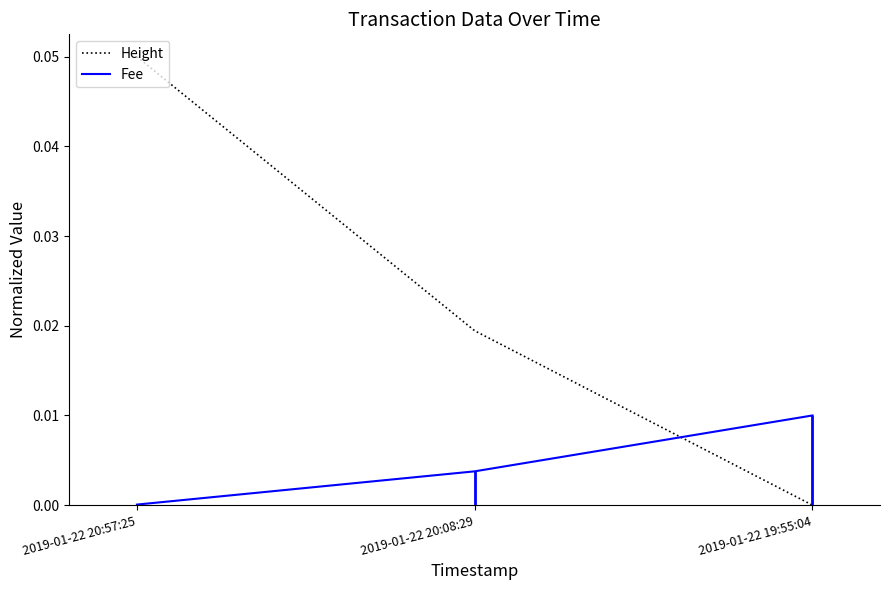

What is the difference between the maximum and minimum values in the Height series?

0.1